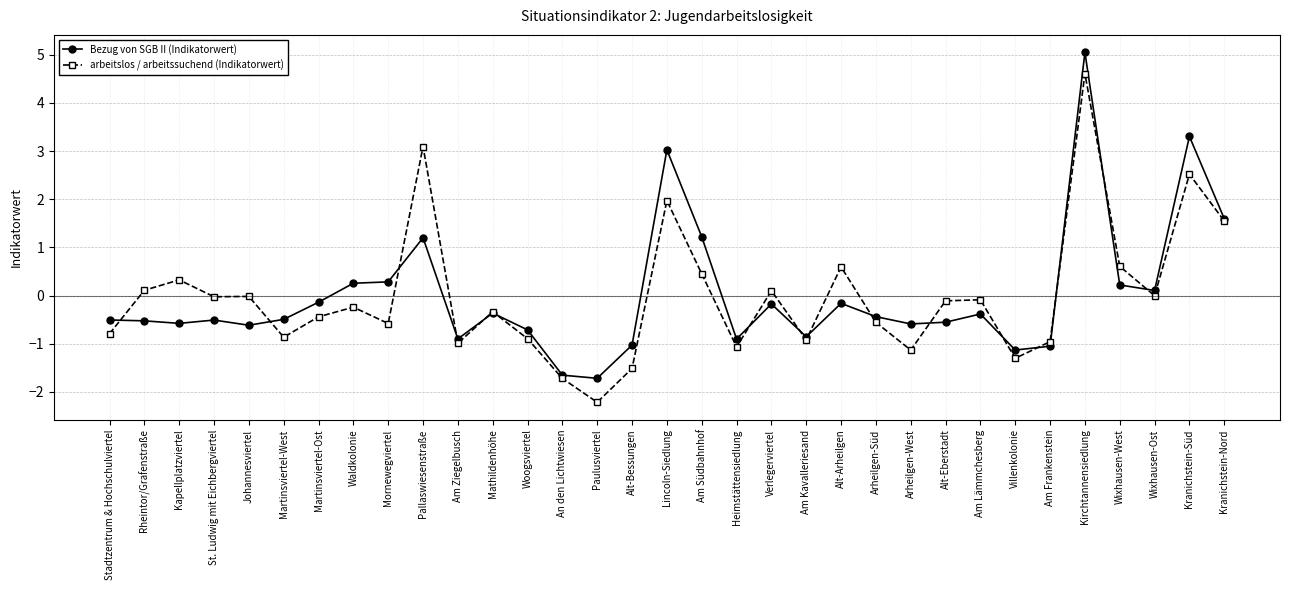

At which category does arbeitslos / arbeitssuchend (Indikatorwert) reach its first local peak?

Kapellplatzviertel